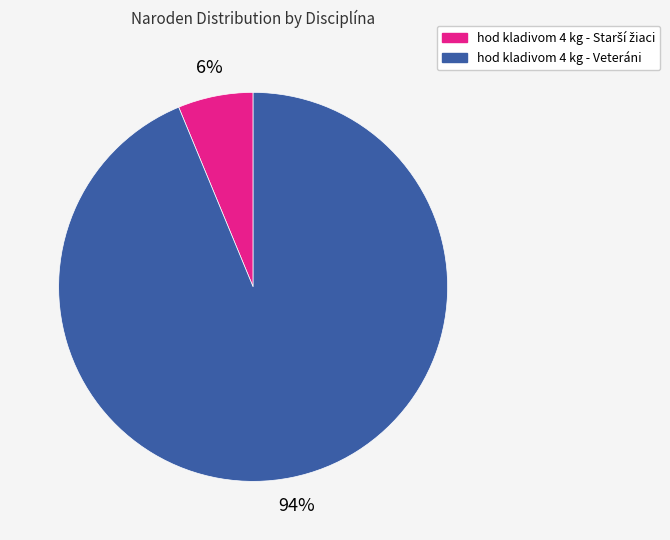

Is hod kladivom 4 kg - Veteráni the majority of the pie?

Yes